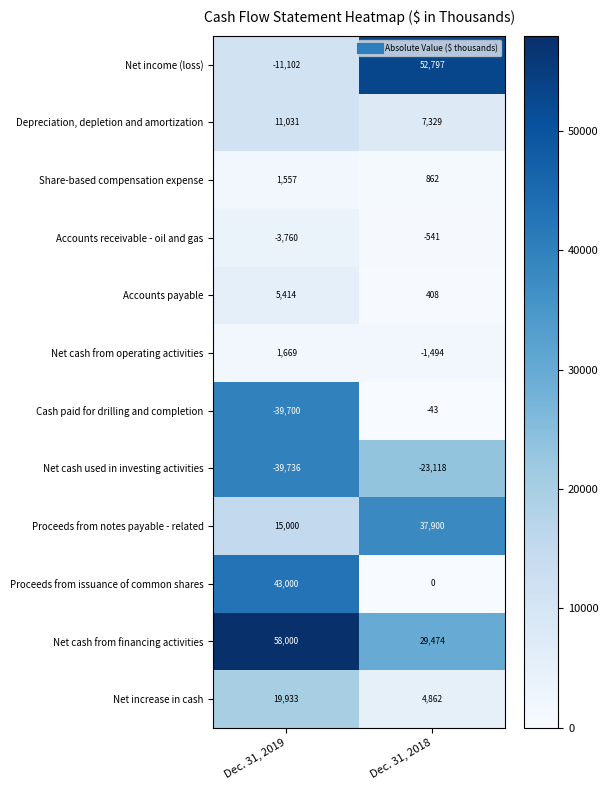

Where is Cash paid for drilling and completion nearest to the value -19871?

Dec. 31, 2018